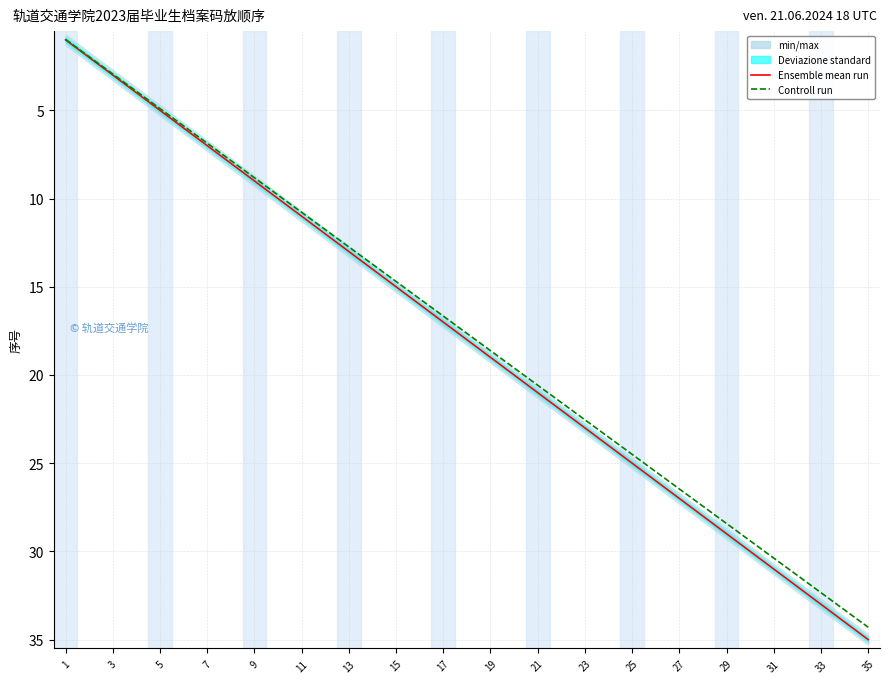

What is the minimum value for Controll run?

1.0